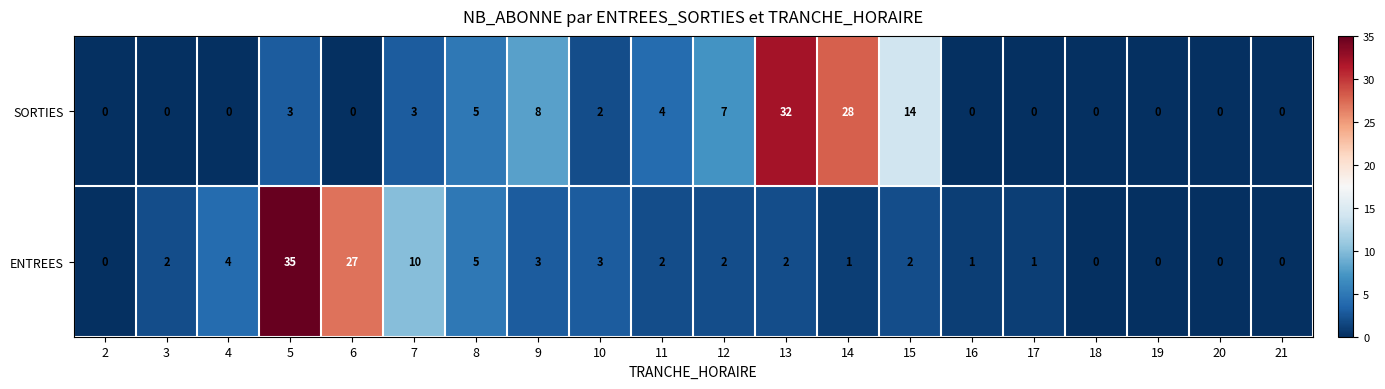

What is the sum of the SORTIES values at 14 and 11?

32